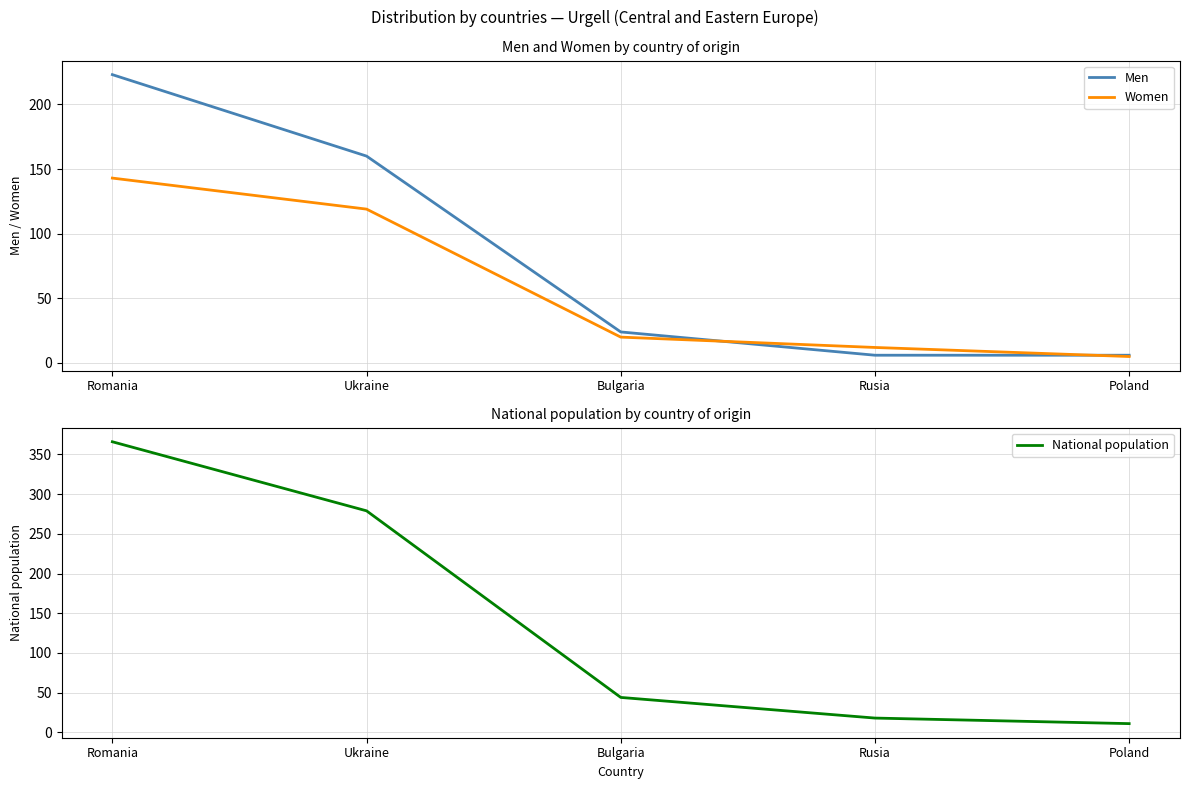

The Women series shows 5 at Poland. True or false?

True